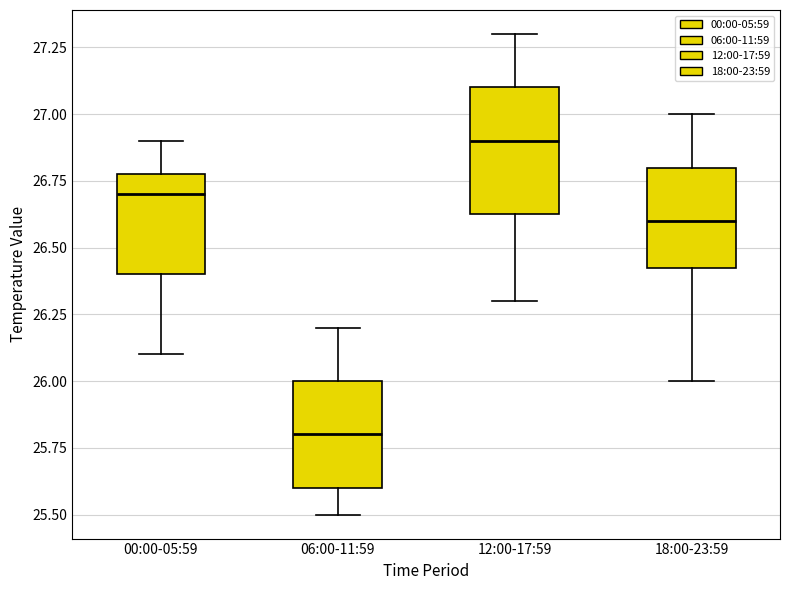

Where does the median line of the box for 06:00-11:59 sit on the y-axis? The values are not printed on the chart, so give them approximately, as read against the axis.

25.80